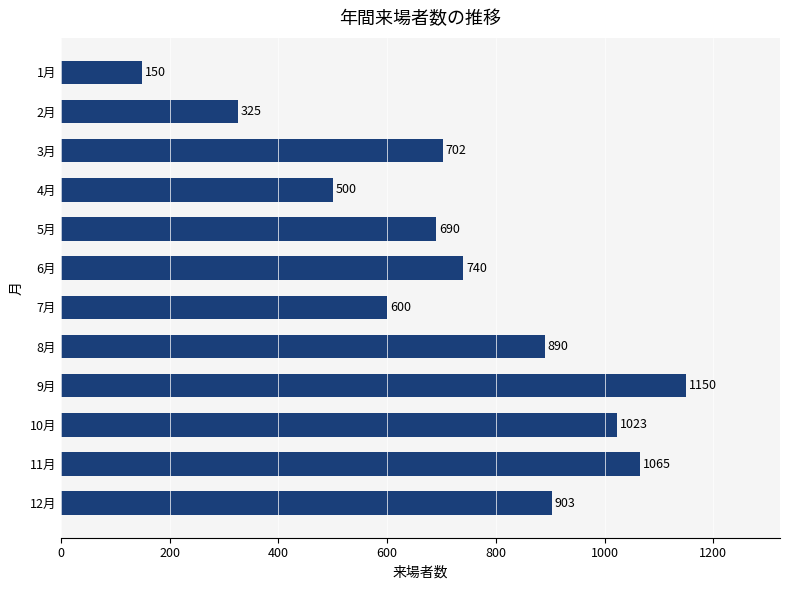

Rank the categories by value from highest to lowest.

9月, 11月, 10月, 12月, 8月, 6月, 3月, 5月, 7月, 4月, 2月, 1月